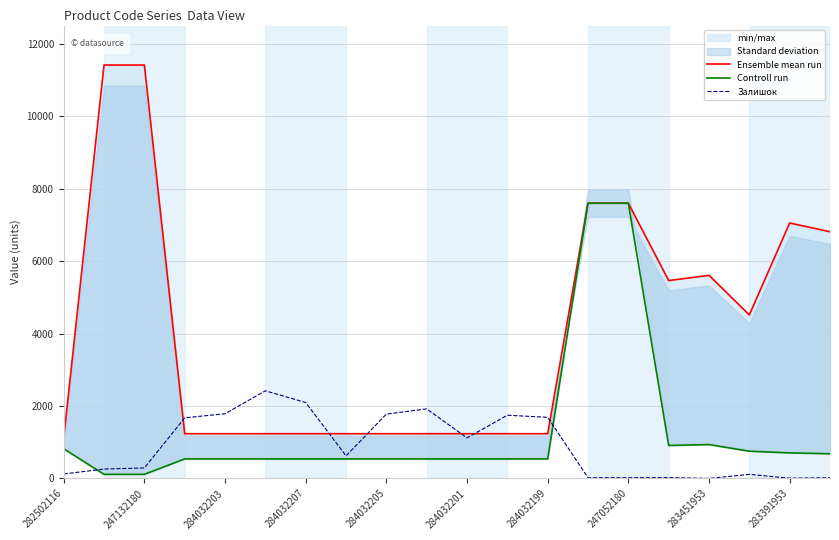

What is the label of the 18th point from the left?

17